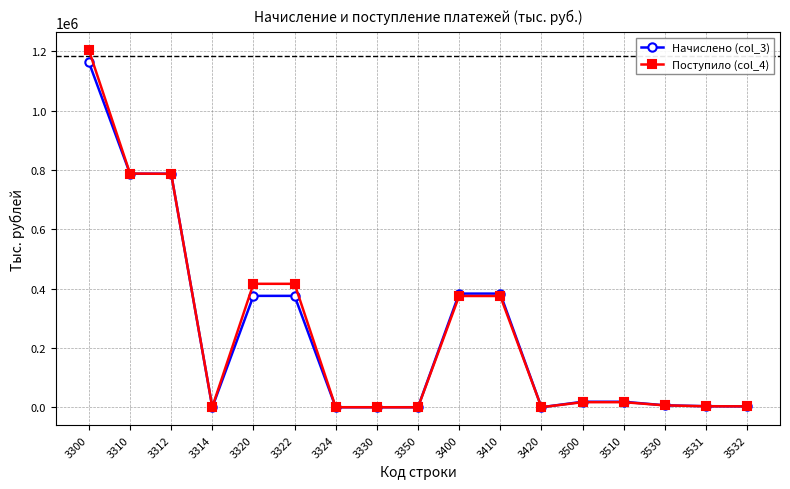

What are all the series names shown in the legend?

Начислено (col_3), Поступило (col_4)